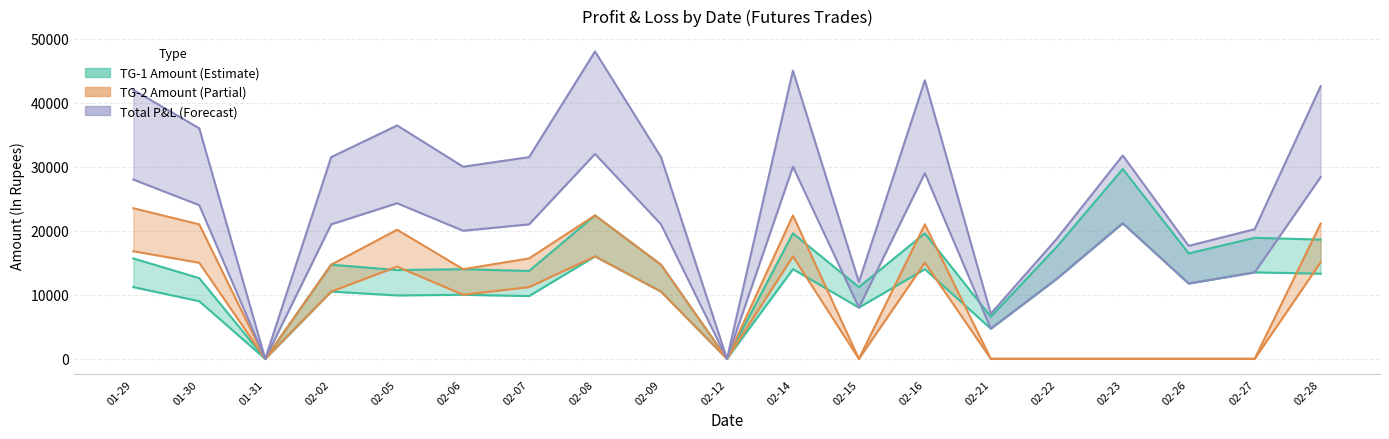

Count the number of data series in this chart.

3